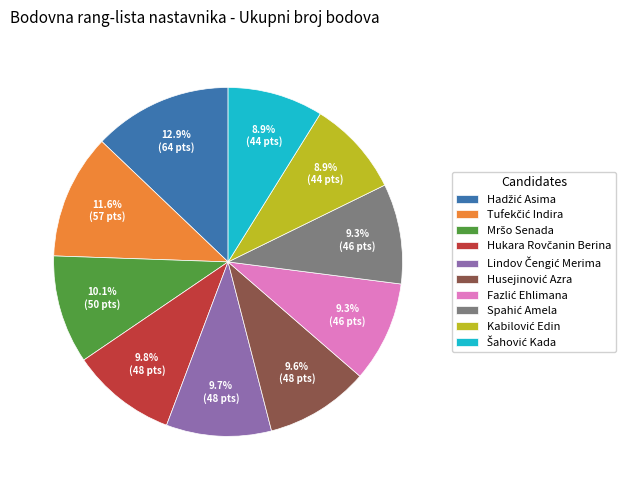

Is there any slice that represents more than half of the pie?

No